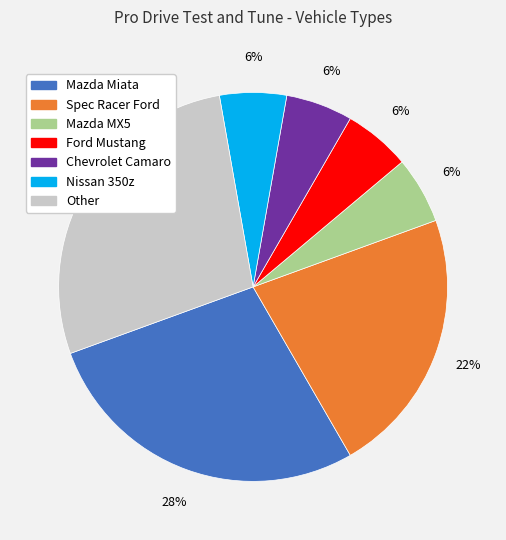

Do Ford Mustang and Chevrolet Camaro together represent more than half of the pie?

No